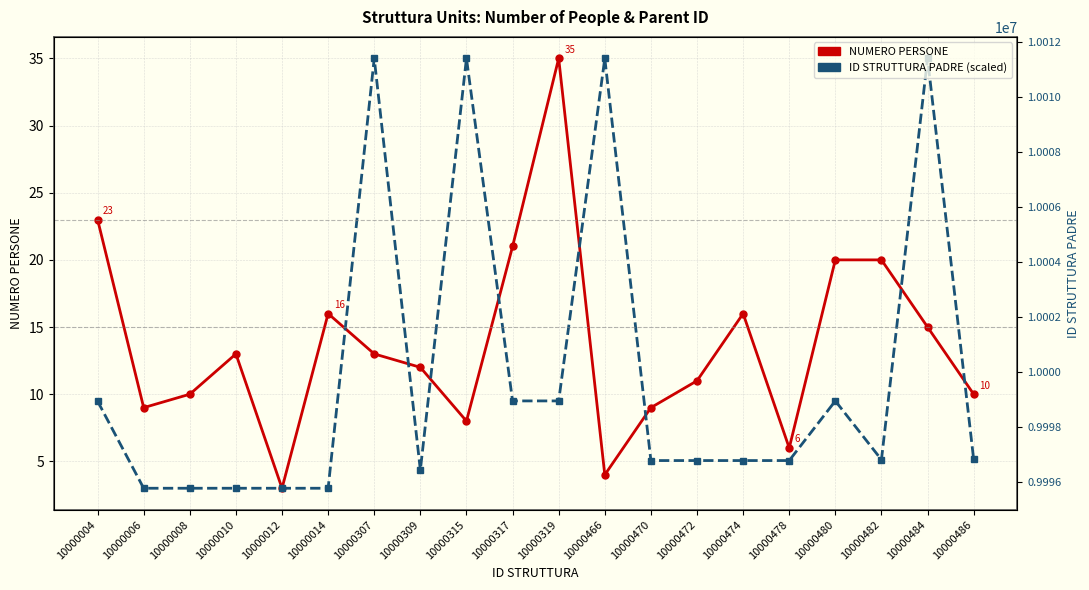

True or false: ID STRUTTURA PADRE (scaled) has a value of 7.9 at 10000472.

False